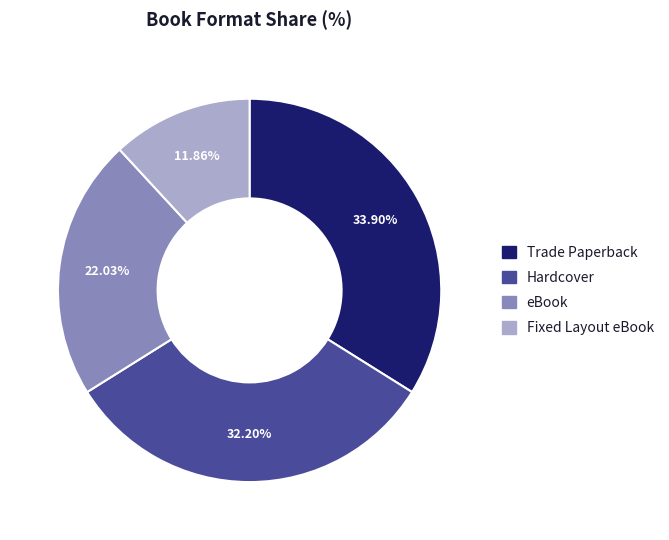

Does Fixed Layout eBook represent more than half of the total?

No